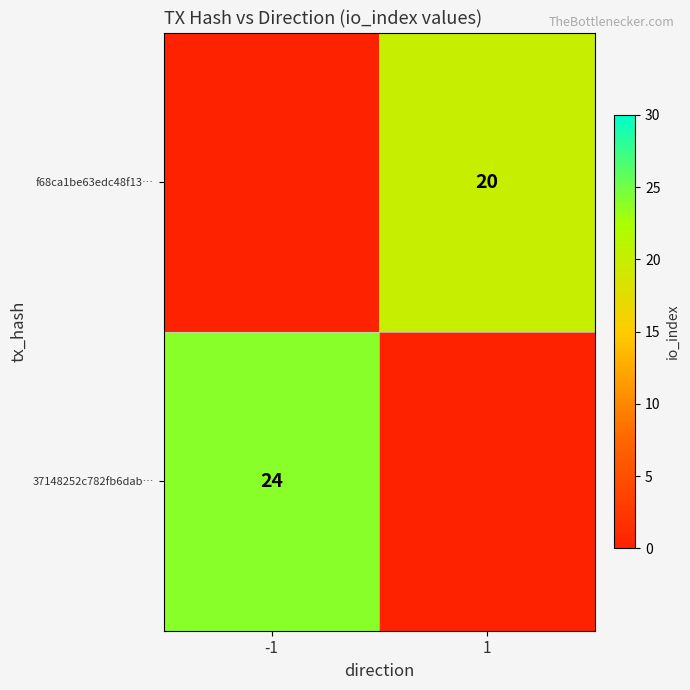

True or false: f68ca1be63edc48f13… has a value of 20 at 1.

True